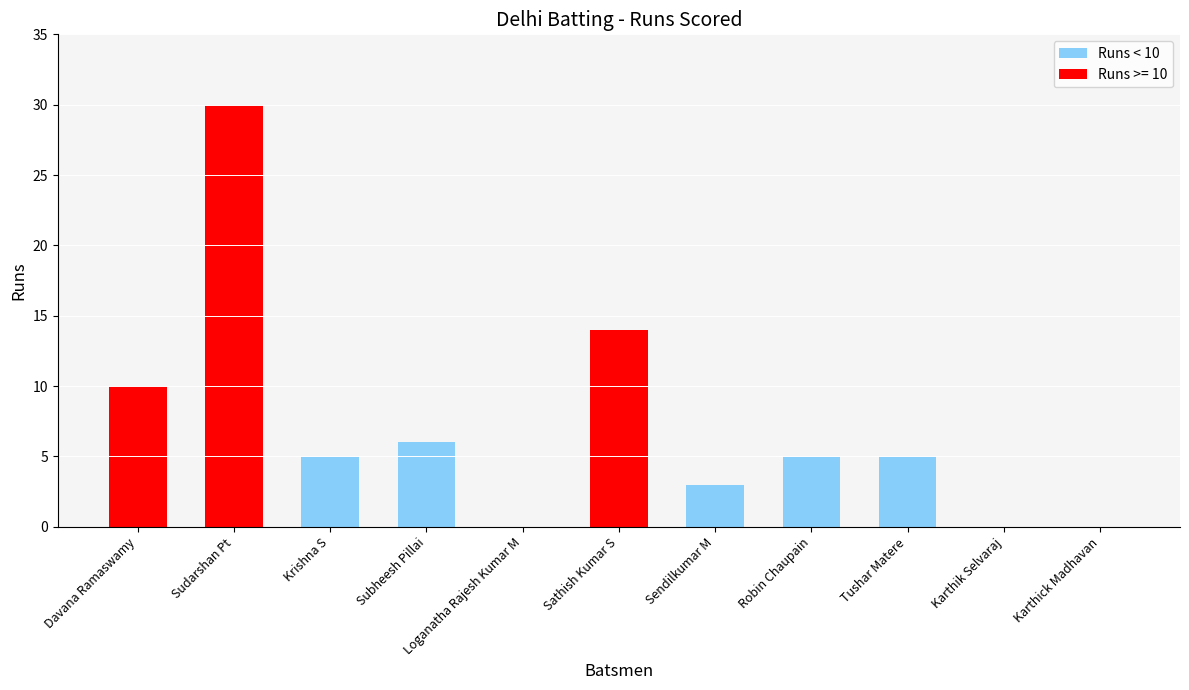

What is the change in value from Davana Ramaswamy to Subheesh Pillai?

-4